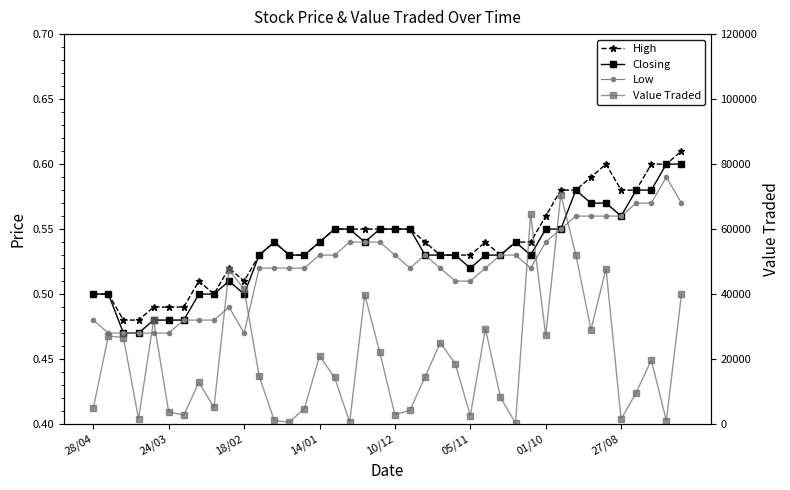

What position from the right is 33?

7